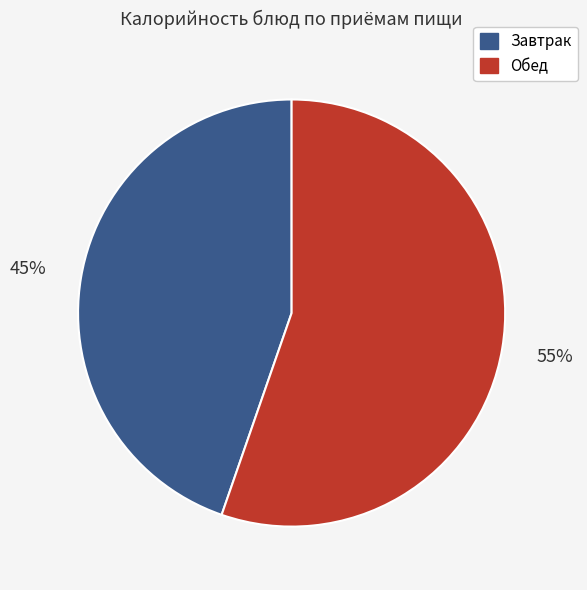

To the nearest percent, what is the average slice percentage?

50%